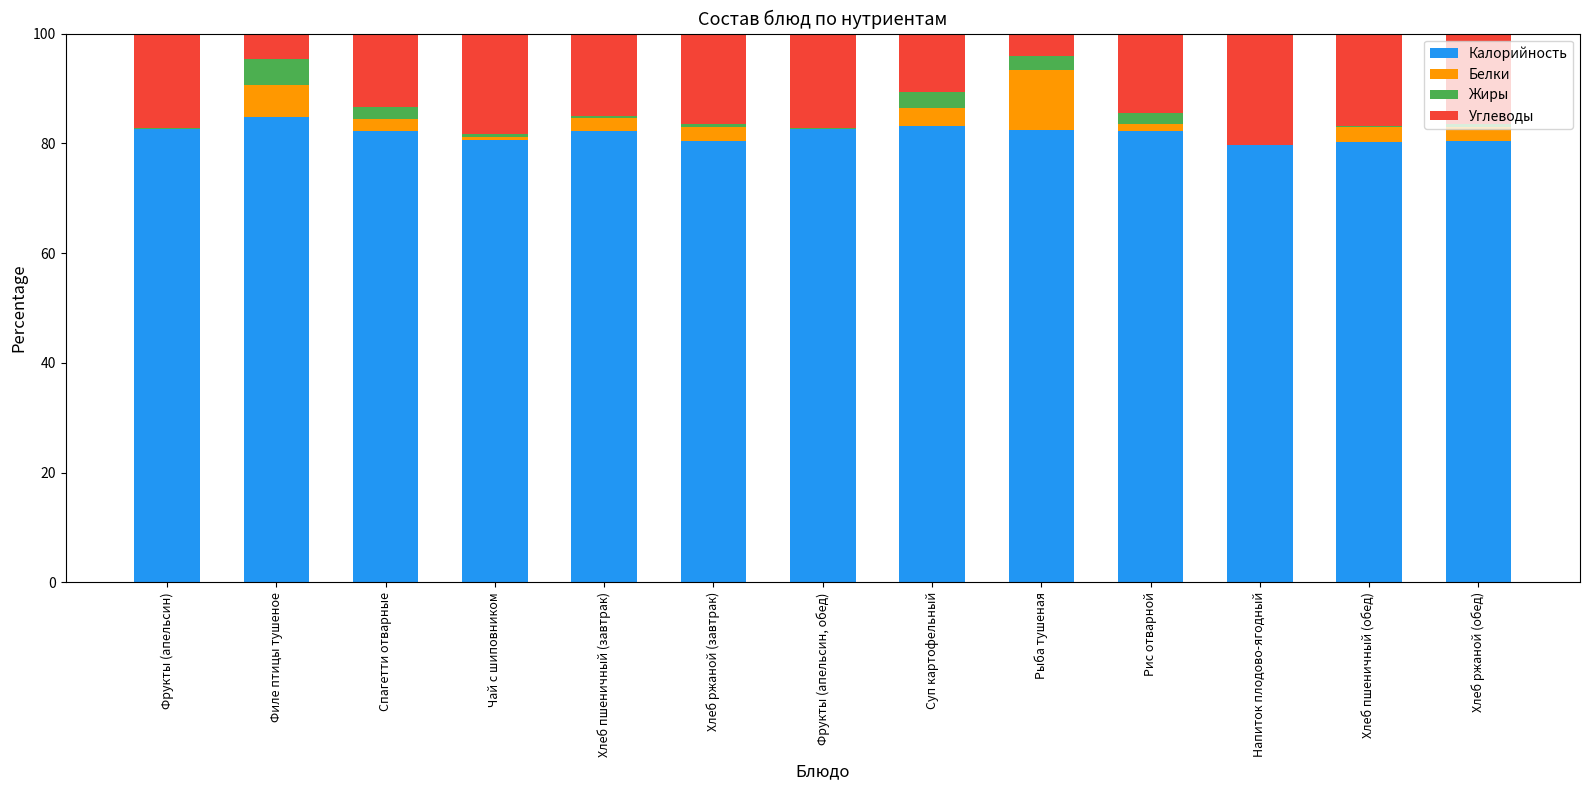

What is the total value across all series at Рыба тушеная?

100.0